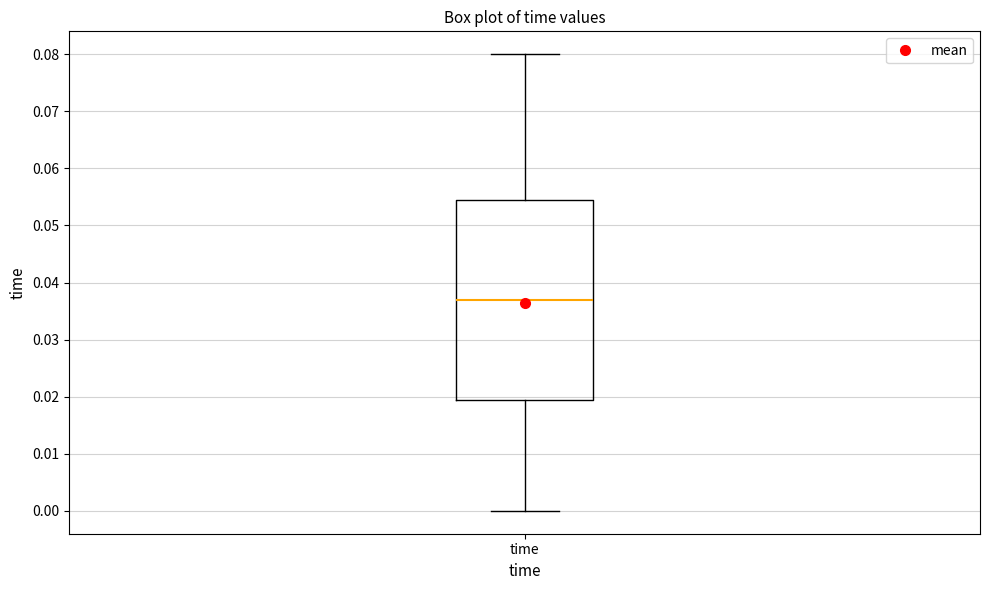

Where is the lower edge of the box for time on the y-axis? The values are not printed on the chart, so give them approximately, as read against the axis.

0.019